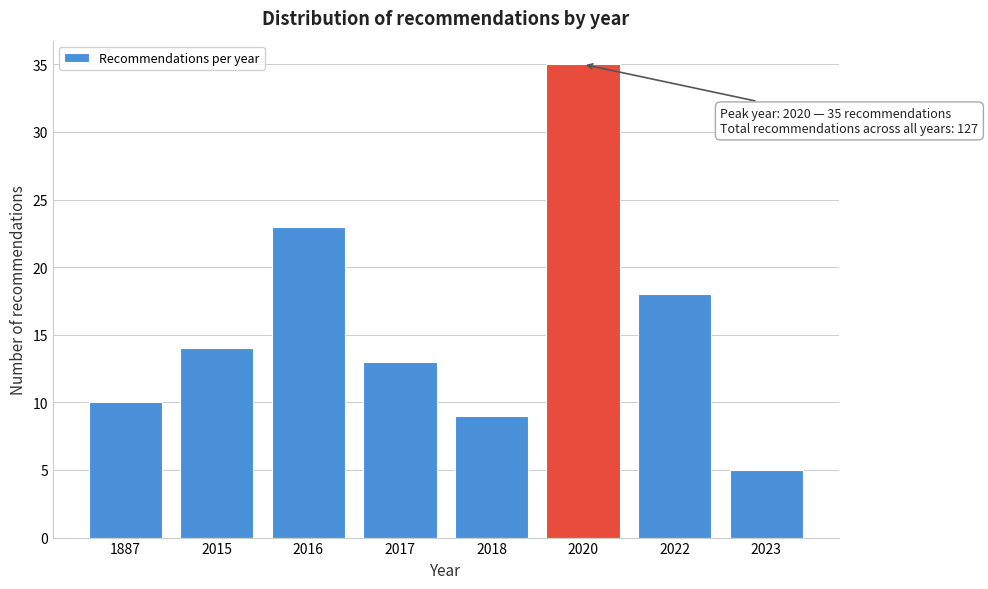

Reading right to left, list all the values displayed in this chart.

5	18	35	9	13	23	14	10